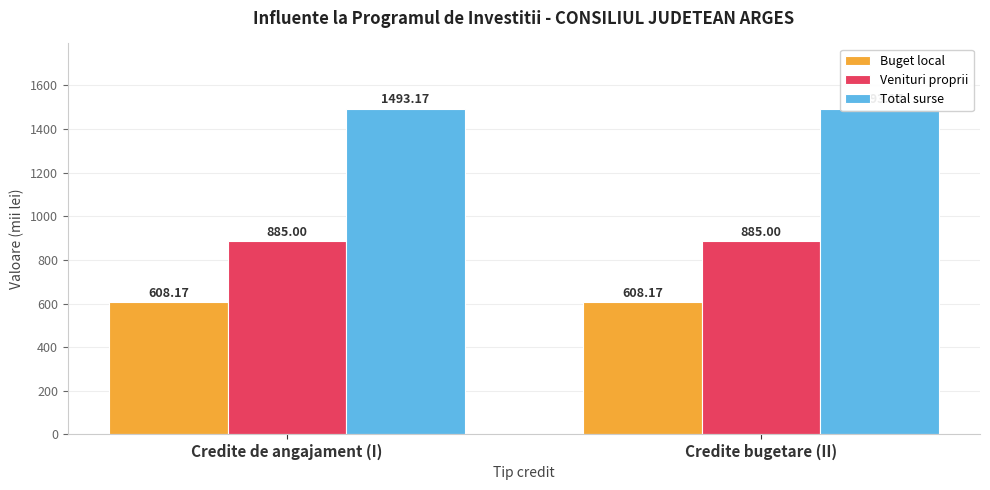

What is the average value of the Total surse series?

1493.2